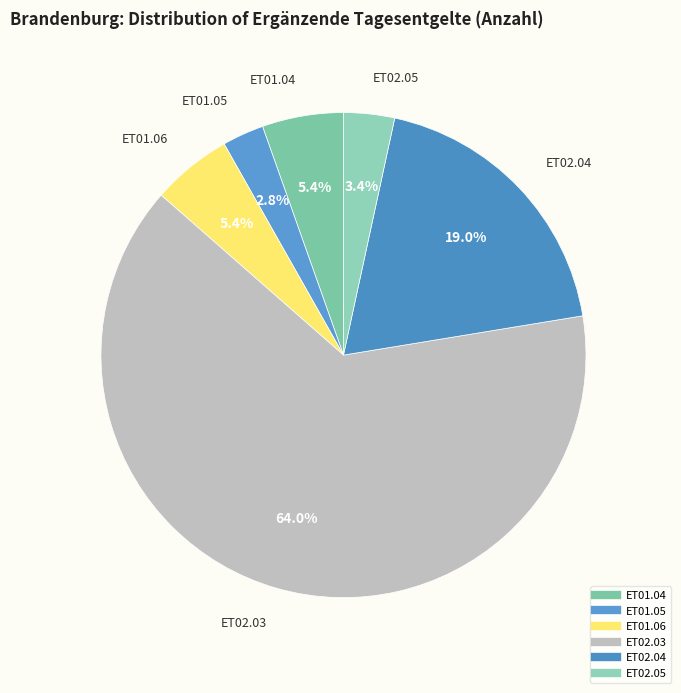

Between ET02.05 and ET02.03, which is larger?

ET02.03